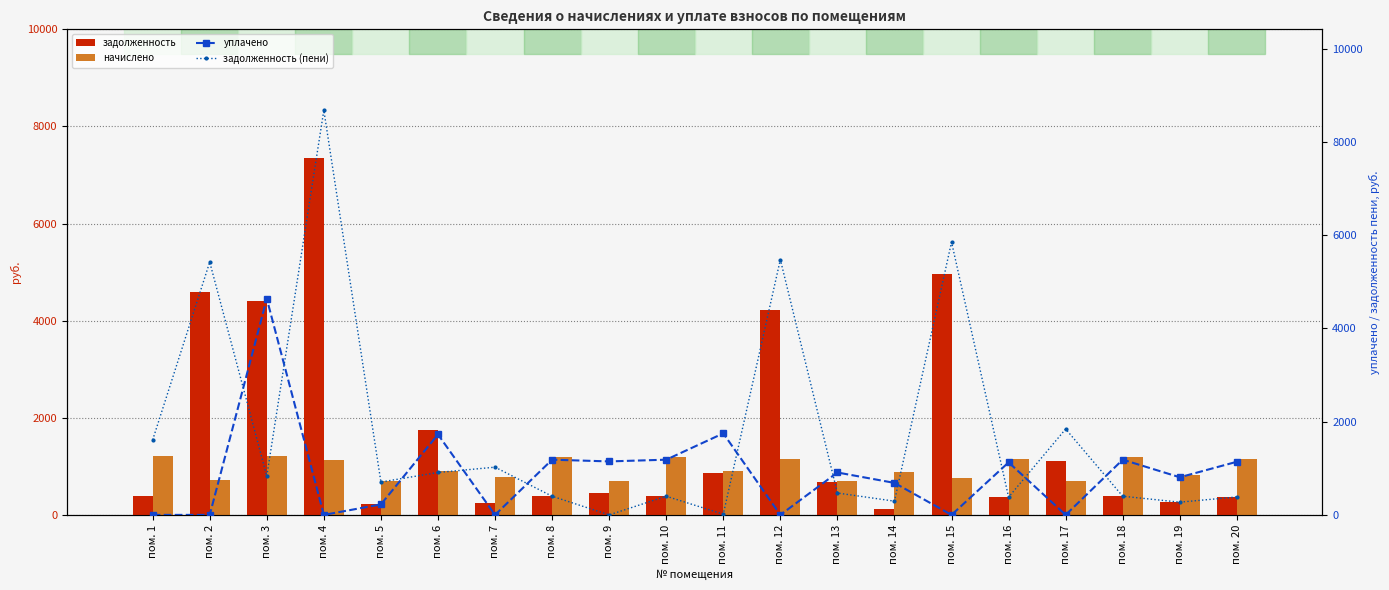

At how many categories does at least one series exceed 2362?

5